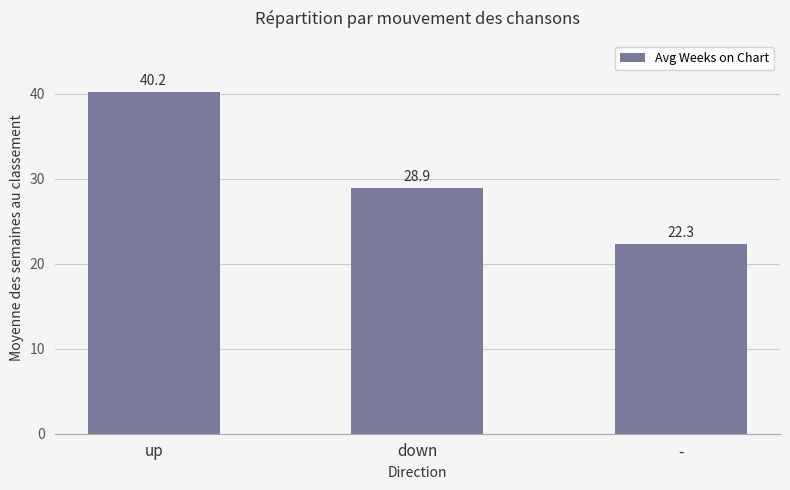

Reading right to left, list all the values displayed in this chart.

22.3	28.9	40.2